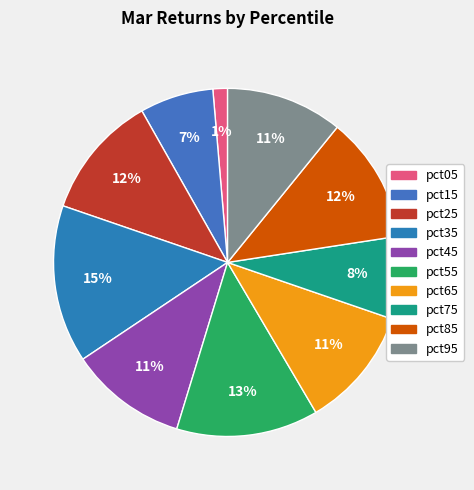

How many segments does this pie chart have?

10